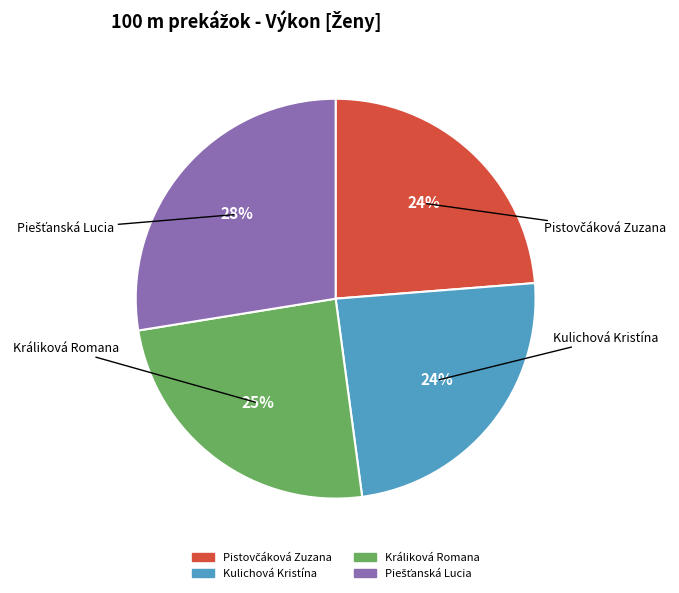

Is it true that Králiková Romana is 36% of the pie?

False